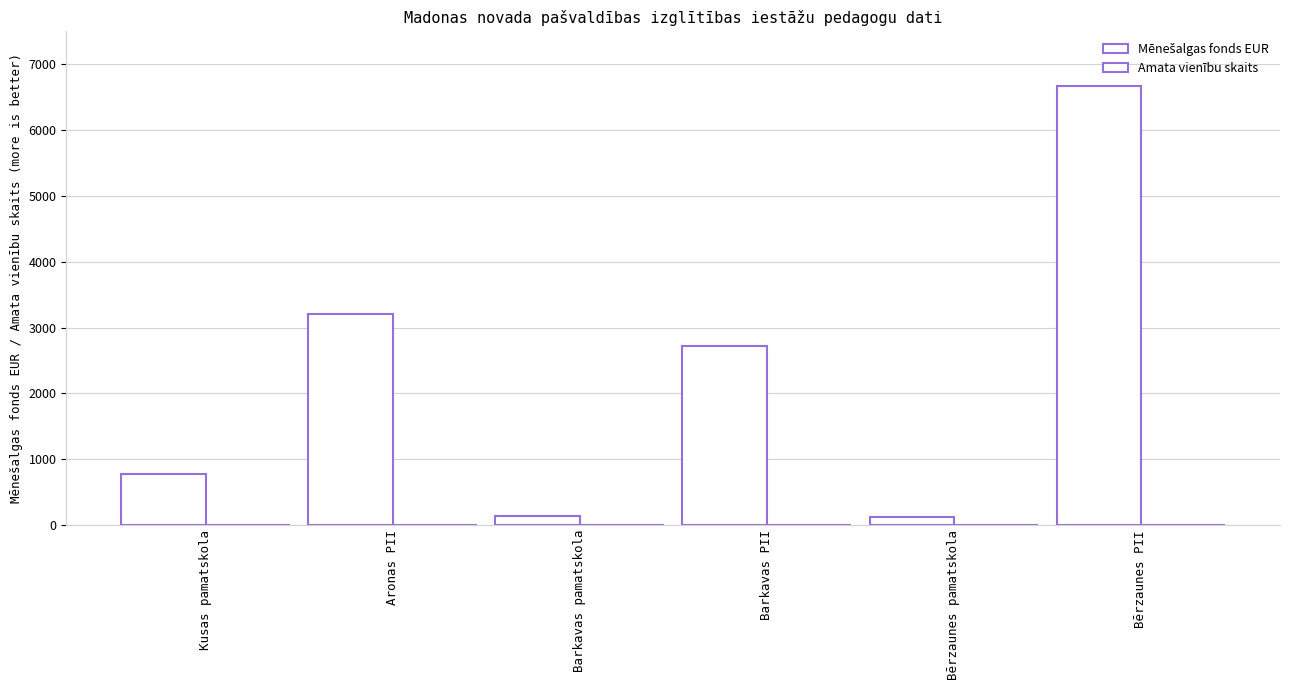

Which series has the largest range (max minus min)?

Mēnešalgas fonds EUR